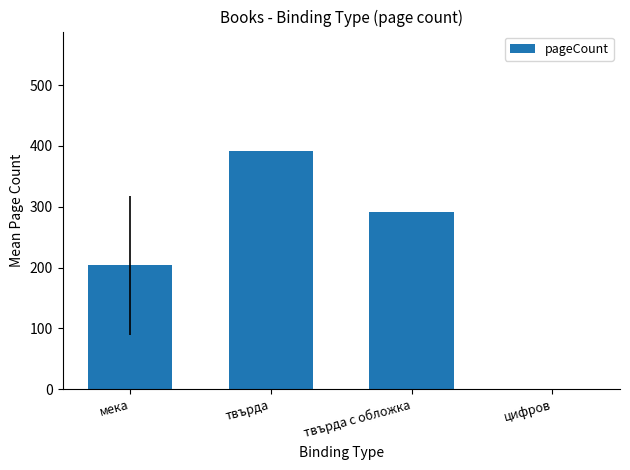

How many values are between 204 and 392?

3